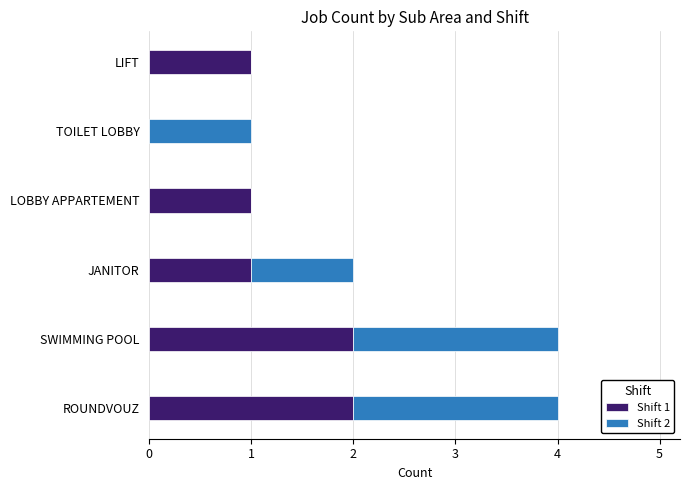

The value of Shift 1 at LIFT is 1. True or false?

True